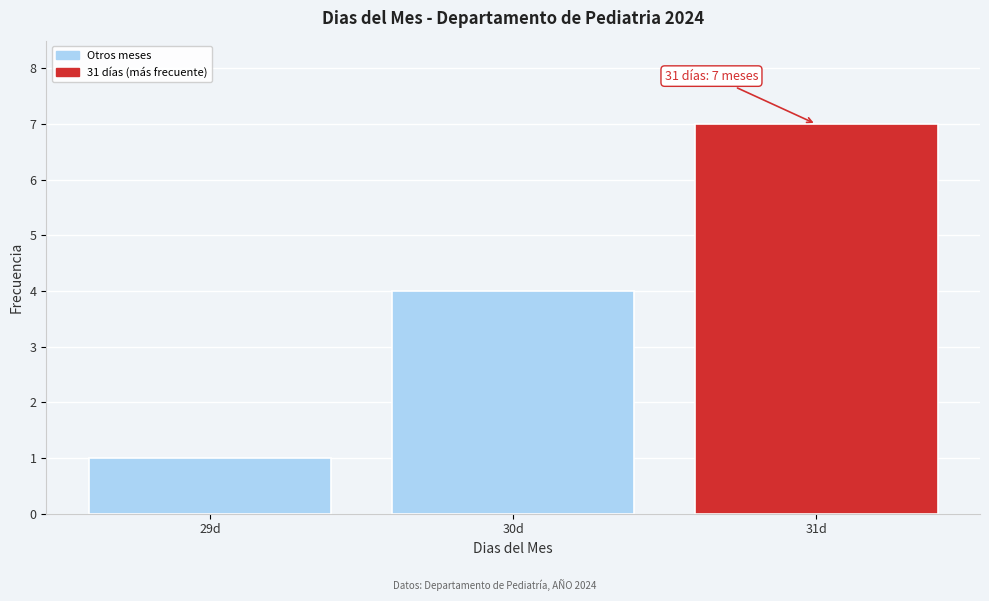

Which range on the x-axis has the tallest bar?

30.5 to 31.5